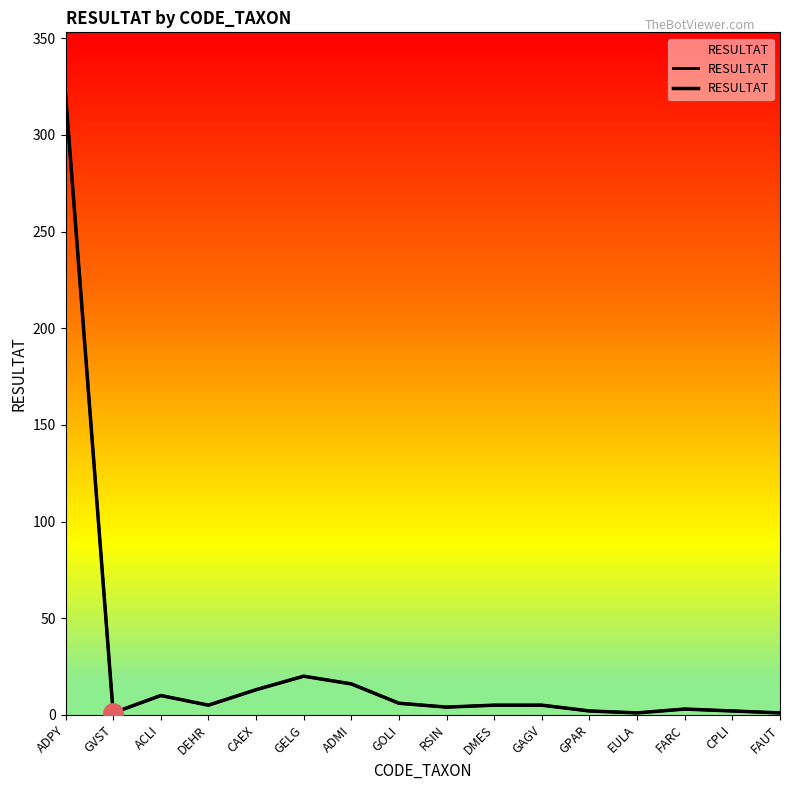

Is it true that the value at FAUT is 1?

True